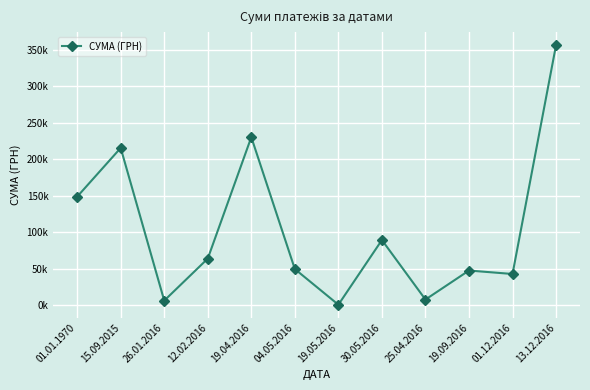

Does the chart have visible grid lines?

Yes